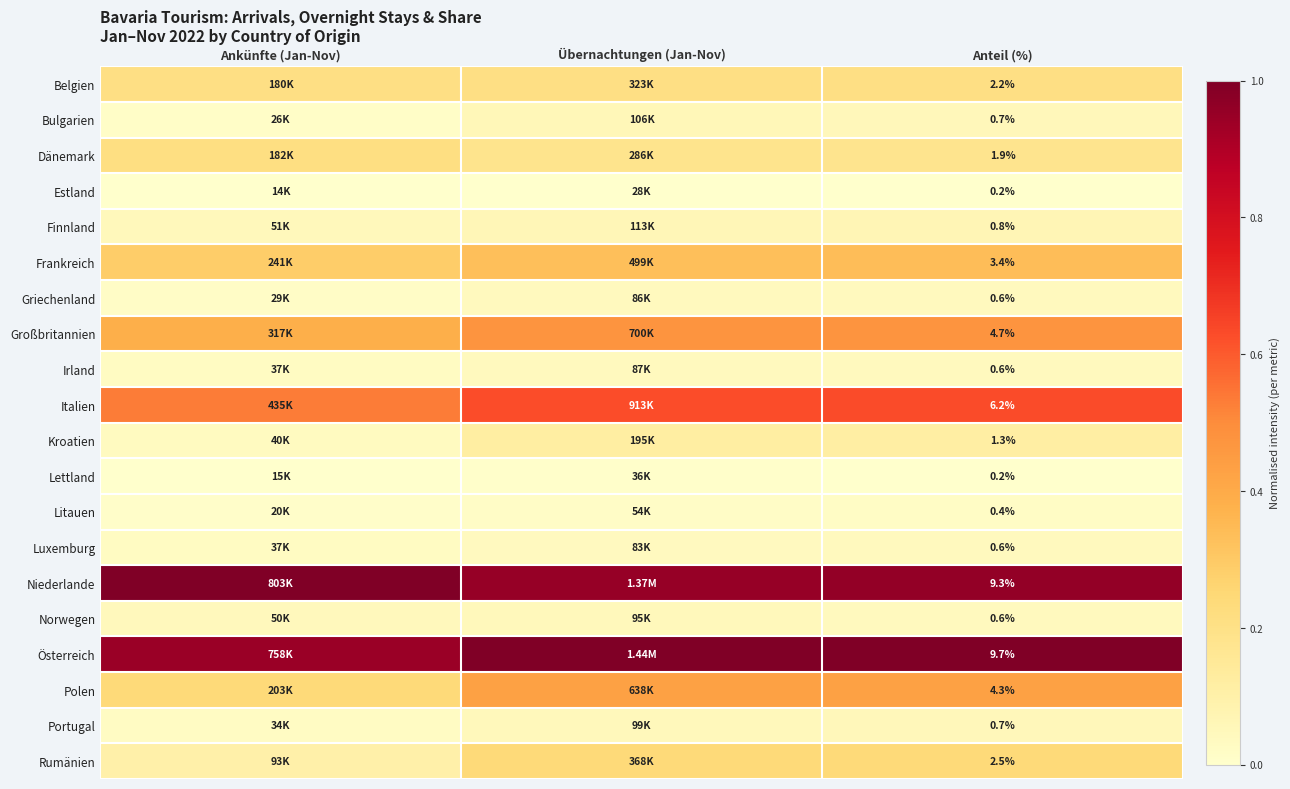

Is the value of Niederlande at Anteil (%) greater than the value of Finnland at Anteil (%)?

Yes